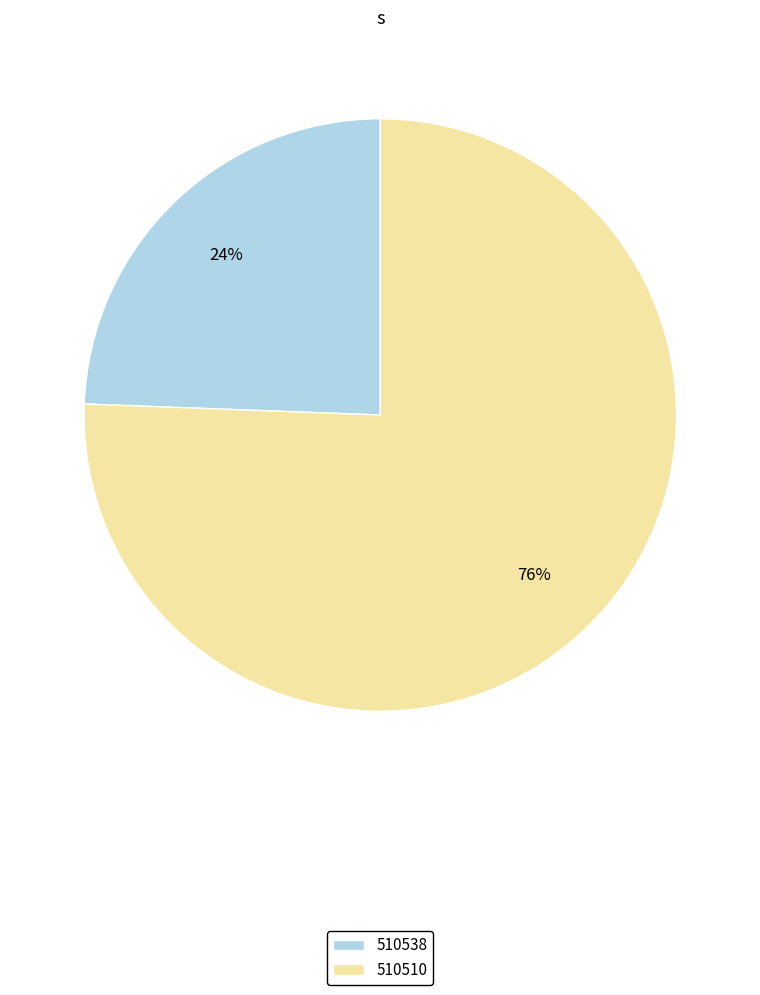

Rank the categories by value from highest to lowest.

510510, 510538